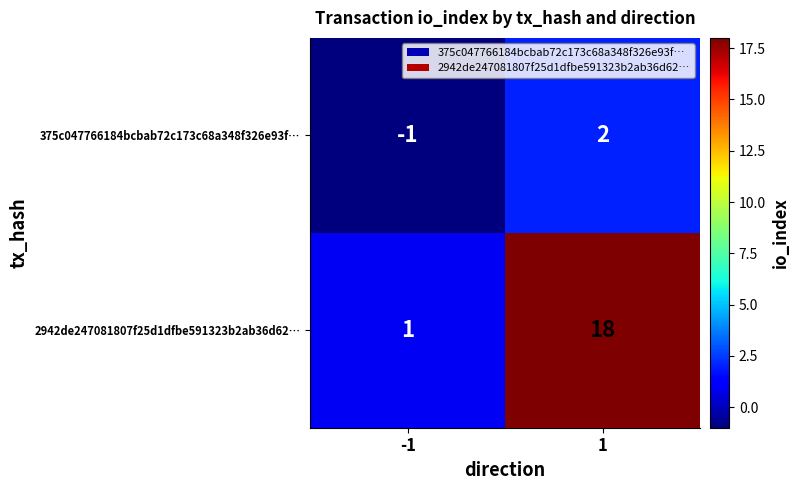

Reading left to right, what are all the values shown in this chart?

375c047766184bcbab72c173c68a348f326e93f…: -1	2
2942de247081807f25d1dfbe591323b2ab36d62…: 1	18